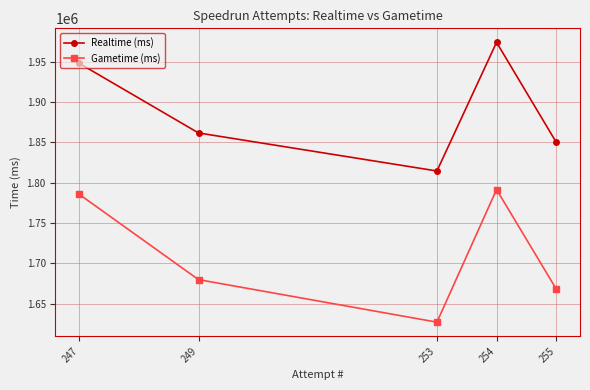

The Realtime (ms) series shows 1973774 at 254. True or false?

True